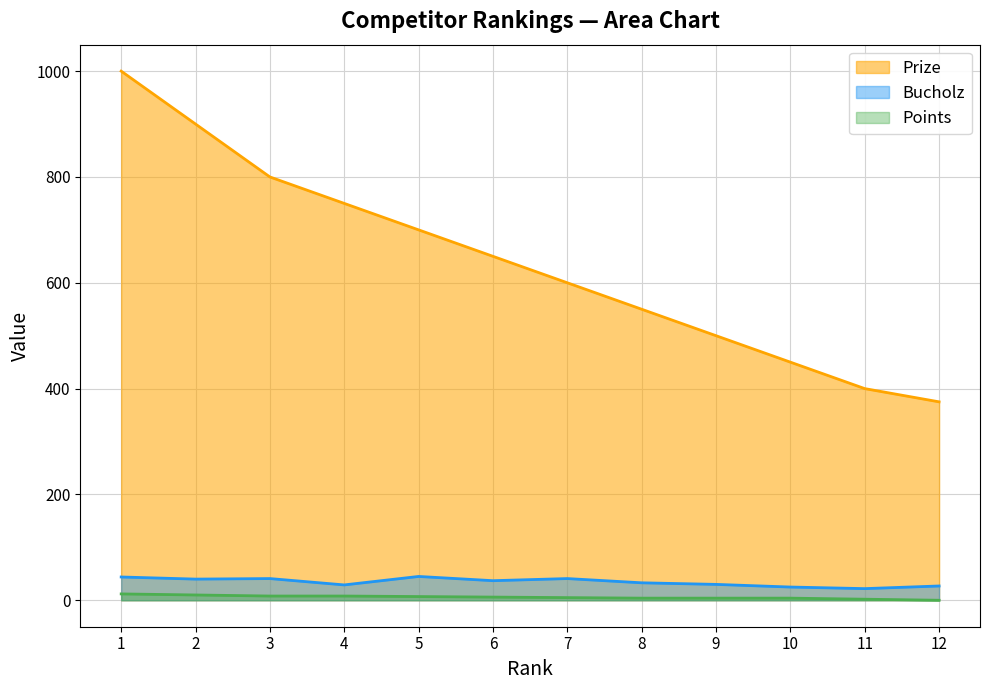

What is the minimum value for Bucholz?

22